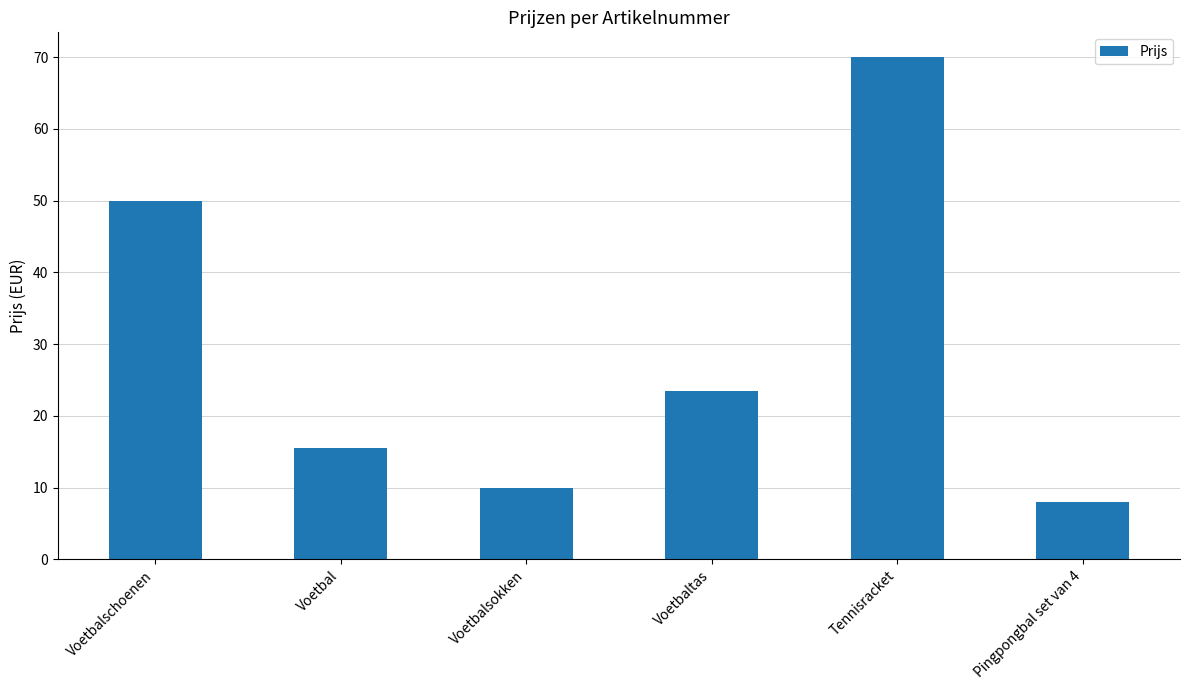

What is the average value?

29.5